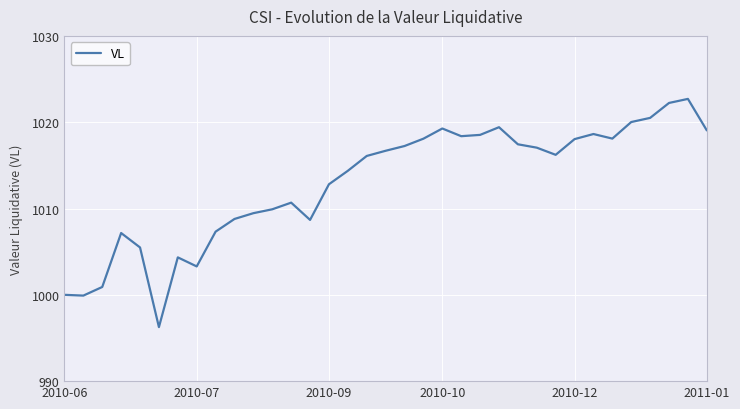

What is the greatest value displayed?

1022.7